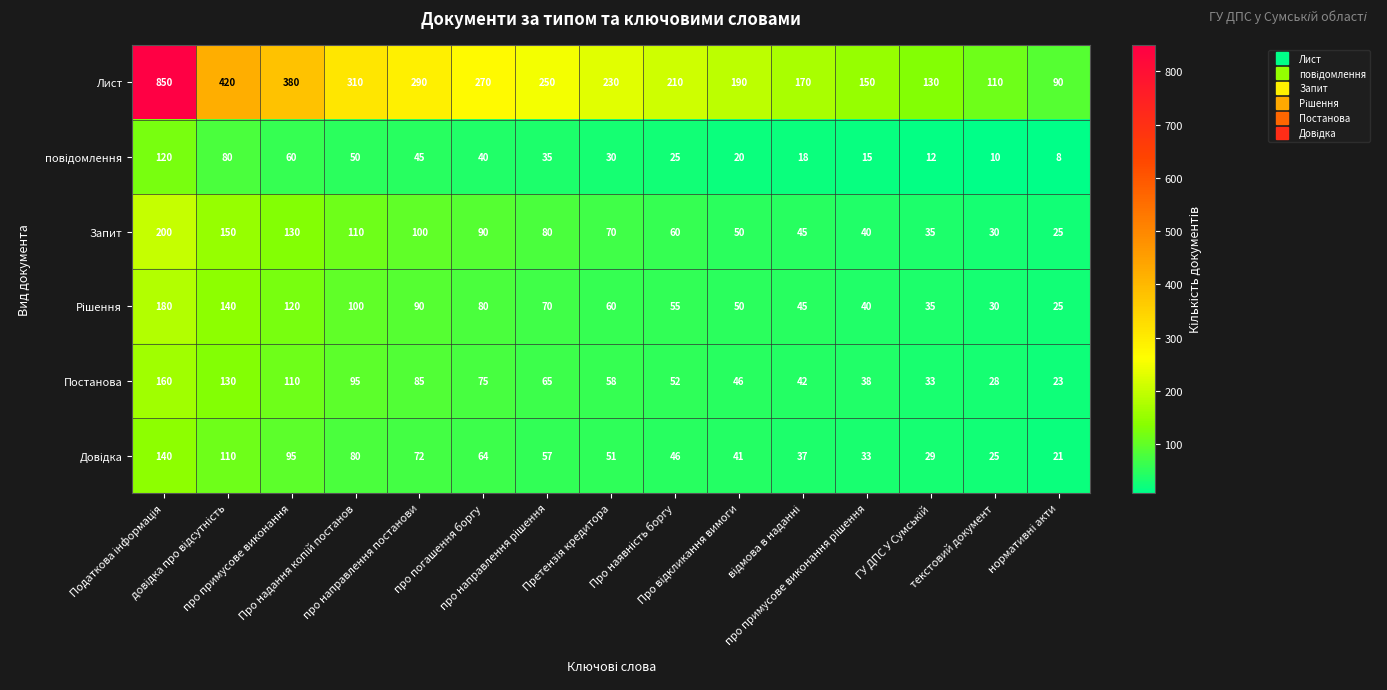

What is the average value of the Постанова series?

69